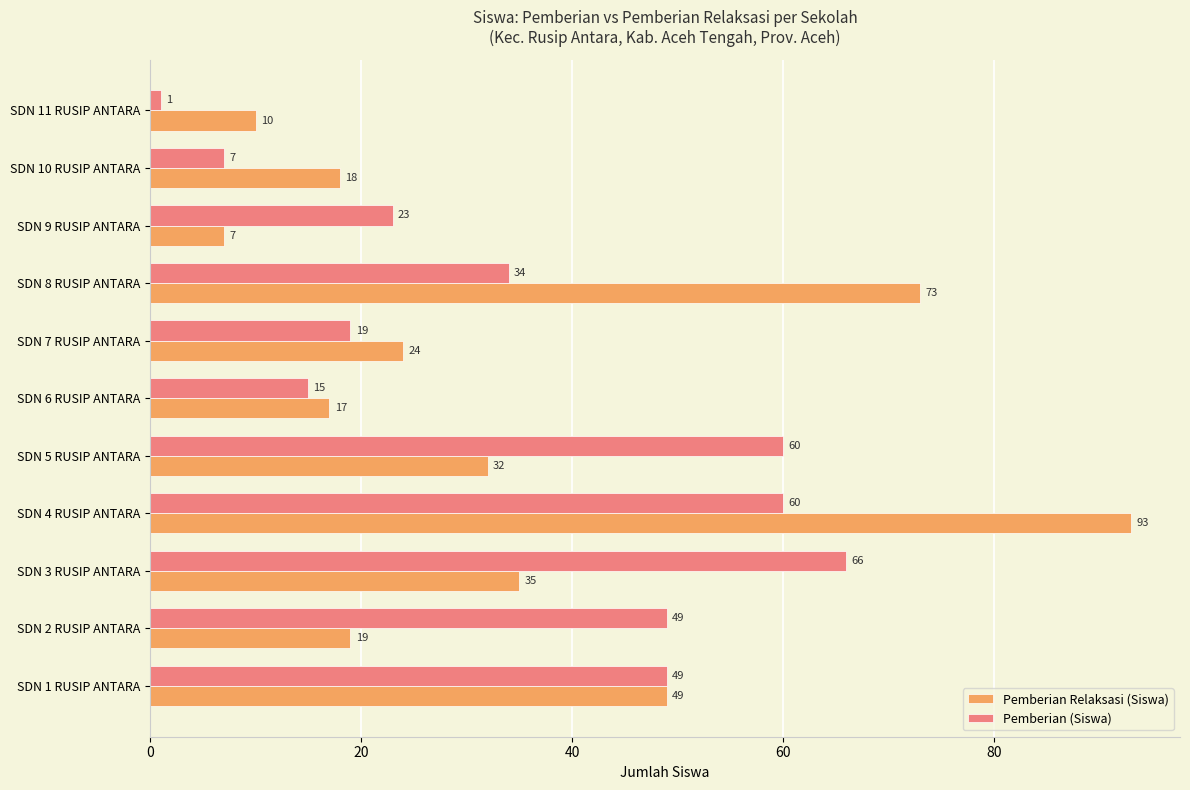

What is the difference between the maximum and second lowest values in the Pemberian (Siswa) series?

59